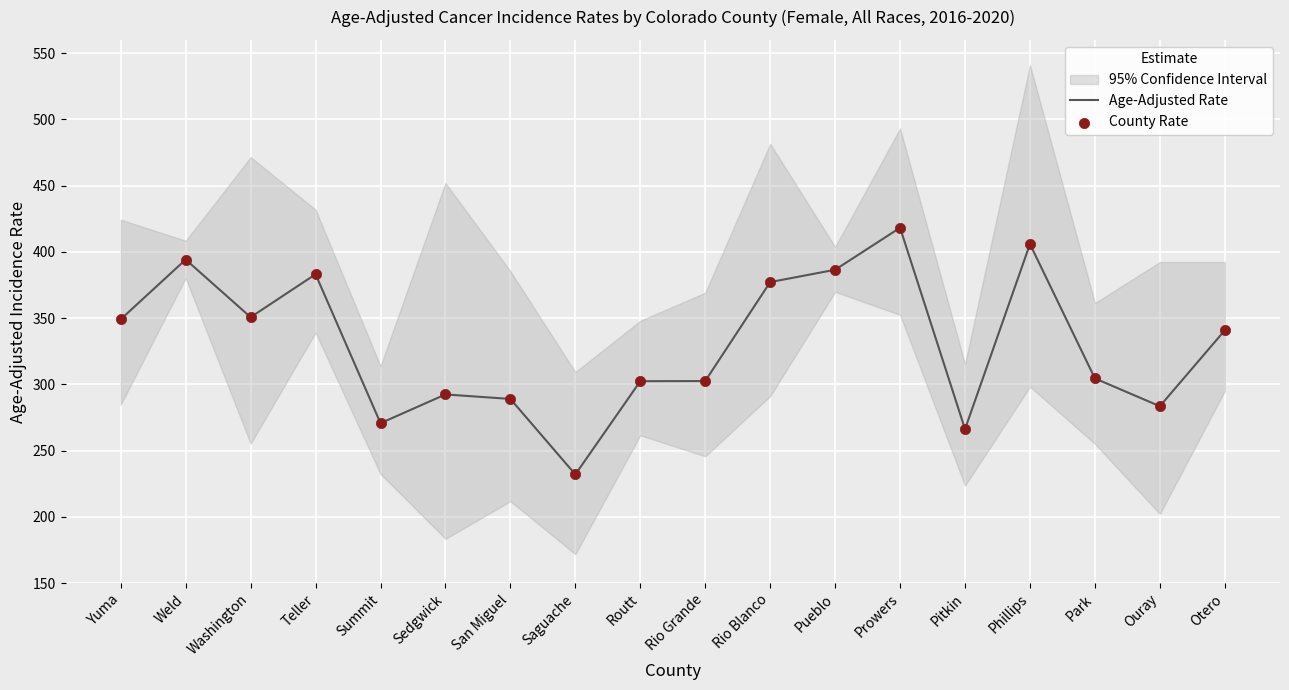

Is the value of County Rate at Phillips greater than the value of Age-Adjusted Rate at Rio Grande?

Yes